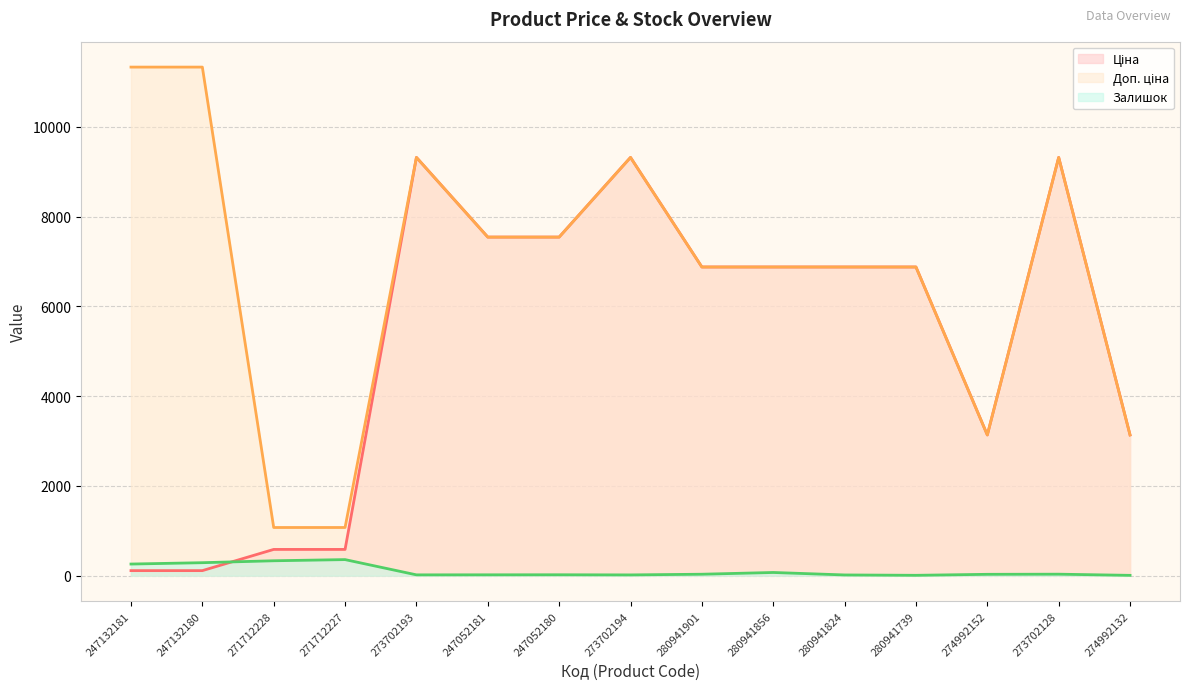

Reading left to right, list all the values displayed in this chart.

Ціна: 247132181=113.3	247132180=113.3	271712228=586.0	271712227=586.0	273702193=9321.4	247052181=7545.9	247052180=7545.9	273702194=9321.4	280941901=6879.5	280941856=6879.5	280941824=6879.5	280941739=6879.5	274992152=3136.8	273702128=9321.4	274992132=3136.8
Доп. ціна: 247132181=11334.0	247132180=11334.0	271712228=1074.5	271712227=1074.5	273702193=9321.4	247052181=7545.9	247052180=7545.9	273702194=9321.4	280941901=6879.5	280941856=6879.5	280941824=6879.5	280941739=6879.5	274992152=3137.0	273702128=9321.4	274992132=3137.0
Залишок: 247132181=260.0	247132180=290.0	271712228=333.0	271712227=359.0	273702193=19.0	247052181=20.0	247052180=21.0	273702194=18.0	280941901=33.0	280941856=72.0	280941824=17.0	280941739=9.0	274992152=31.0	273702128=34.0	274992132=8.0